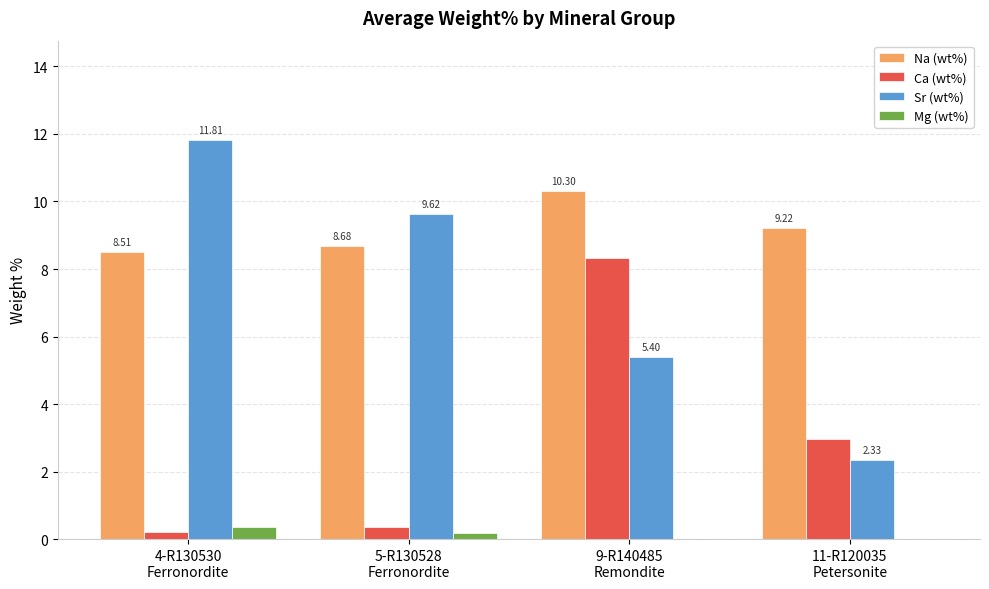

What is the sum of all Ca (wt%) values?

11.8